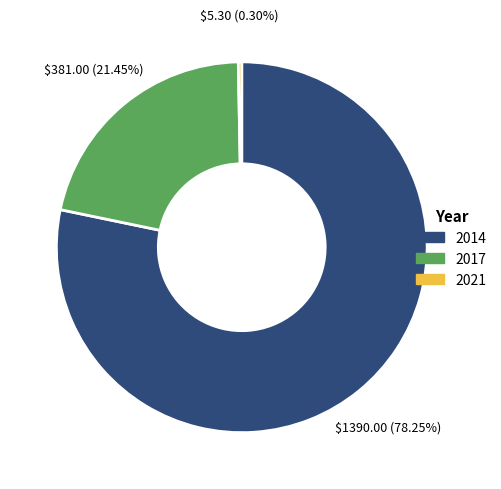

Does any single category account for the majority?

Yes